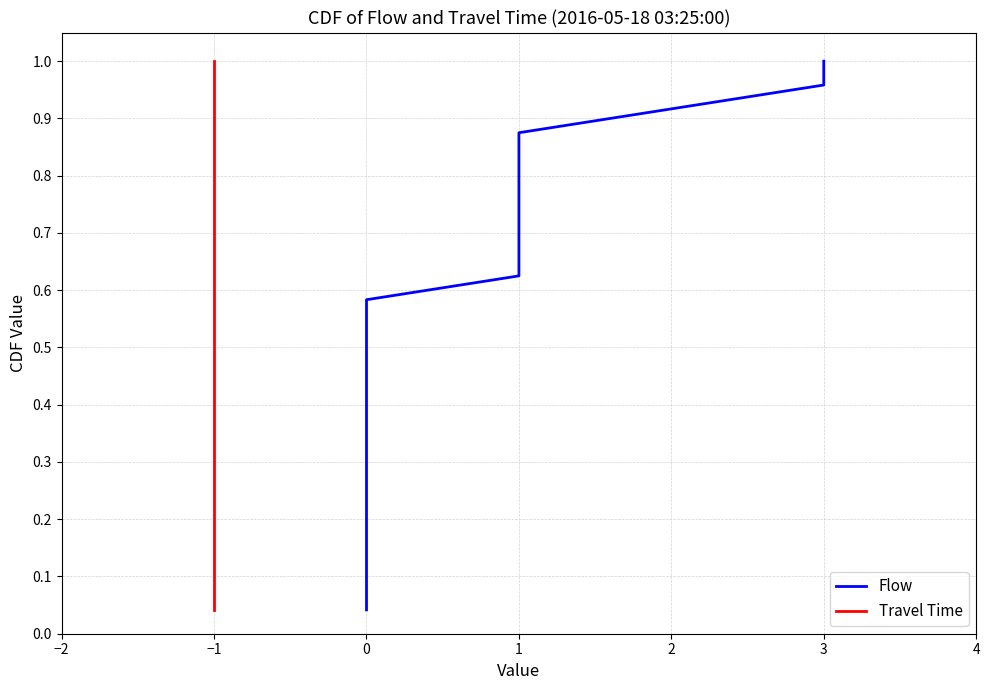

True or false: Travel Time has more than 1 interior local peaks.

False